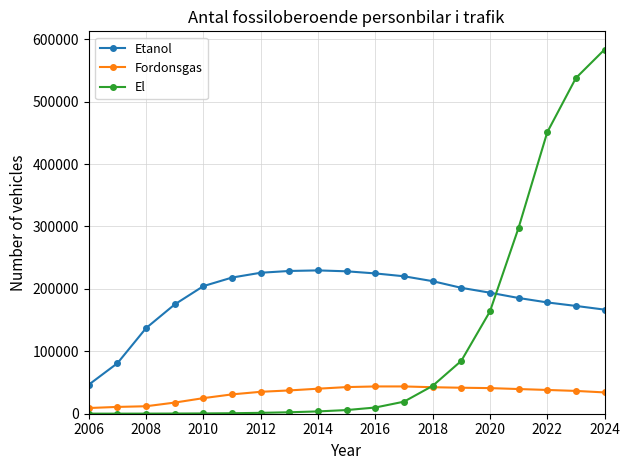

Which series ends up on top after the final intersection of Etanol and El?

El